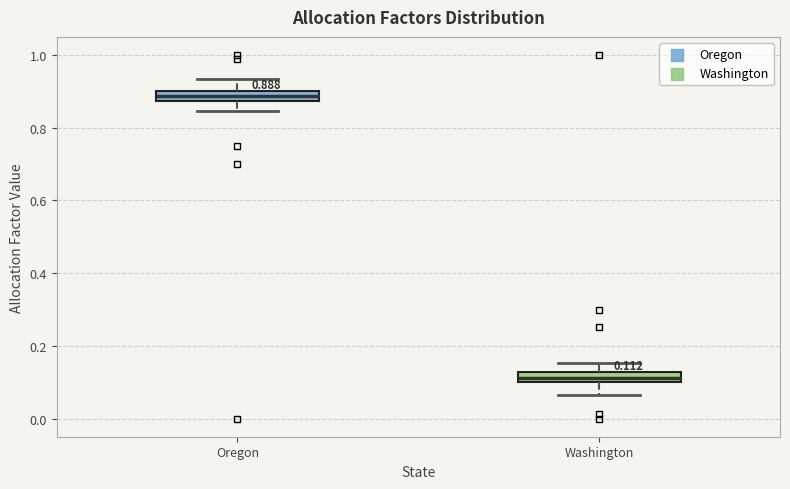

Which box has the lowest median line?

Washington